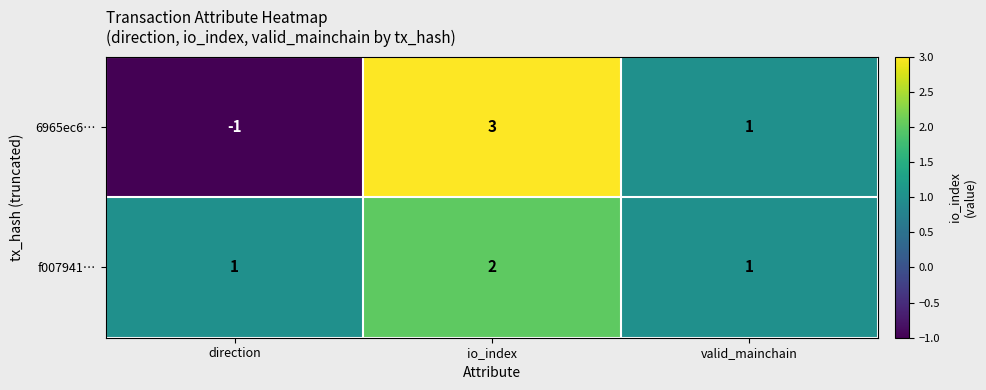

Read the 6965ec6… value at io_index.

3